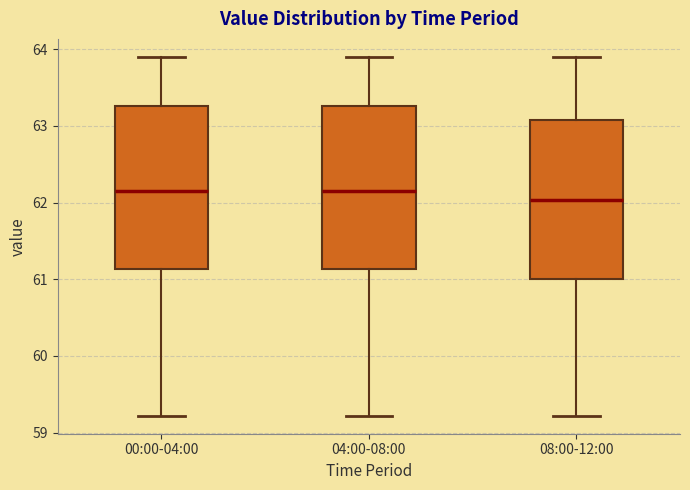

Which box has the lowest median line?

08:00-12:00